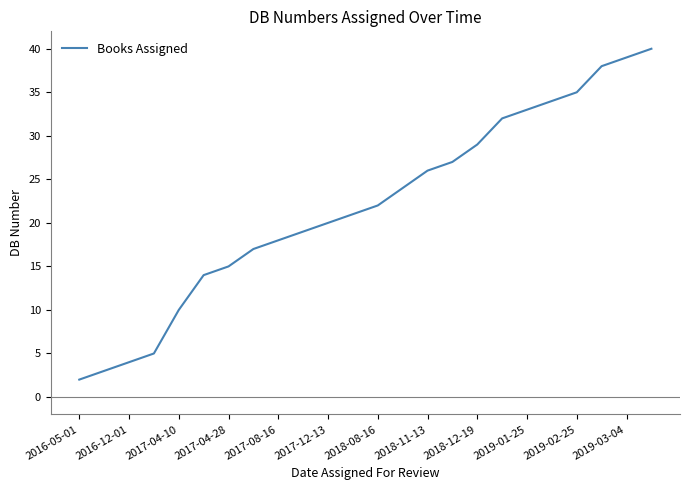

How many values are below 22?

12